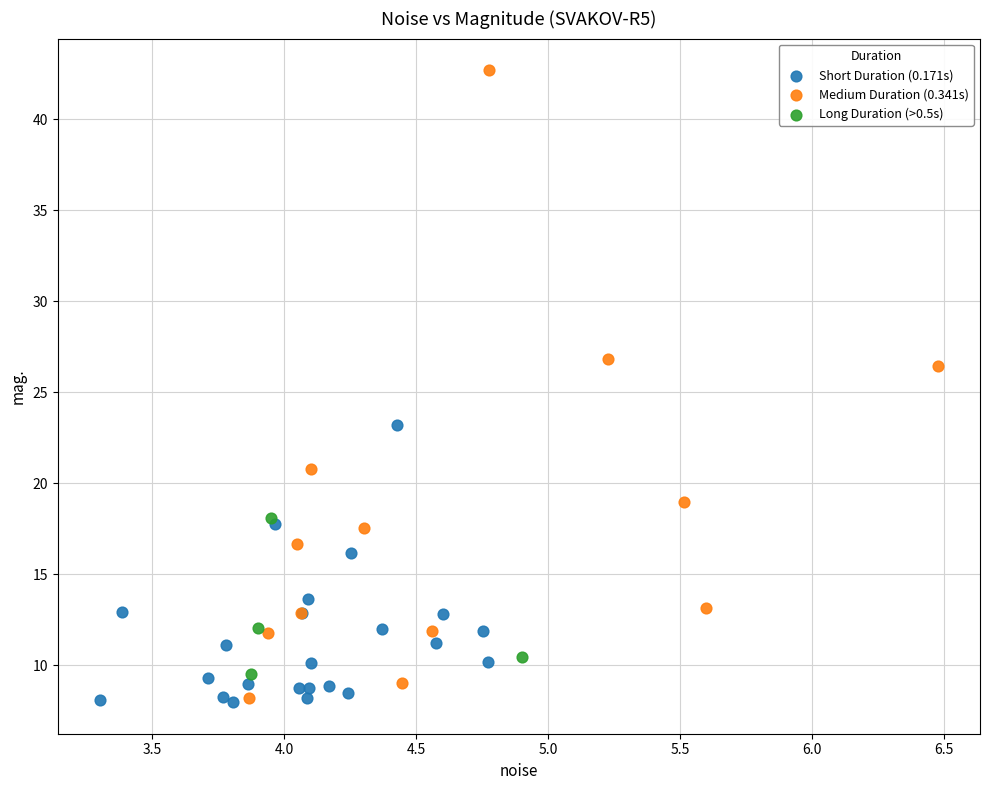

Which series has the widest spread of Y values?

Medium Duration (0.341s)